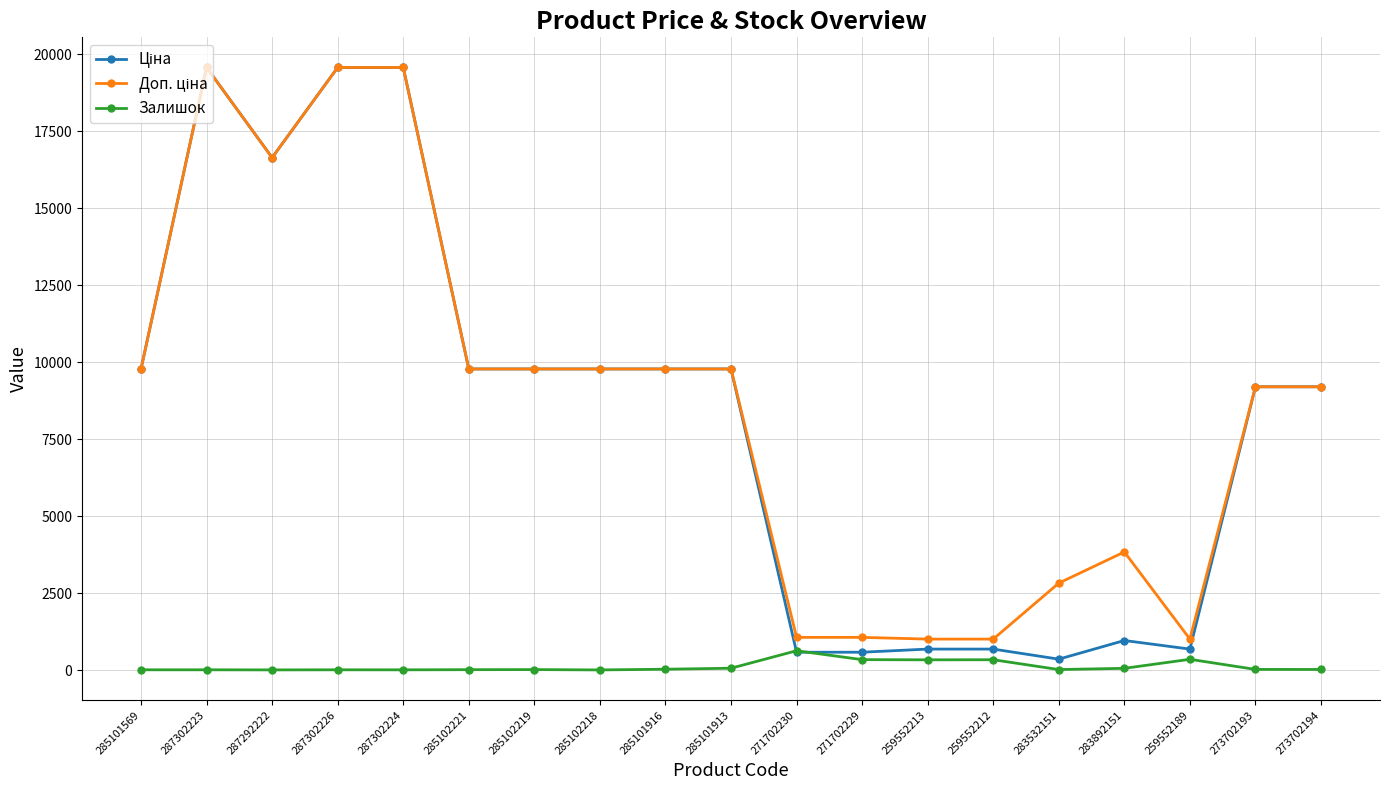

What is the value of the Залишок point at the 11th from the left?

626.0